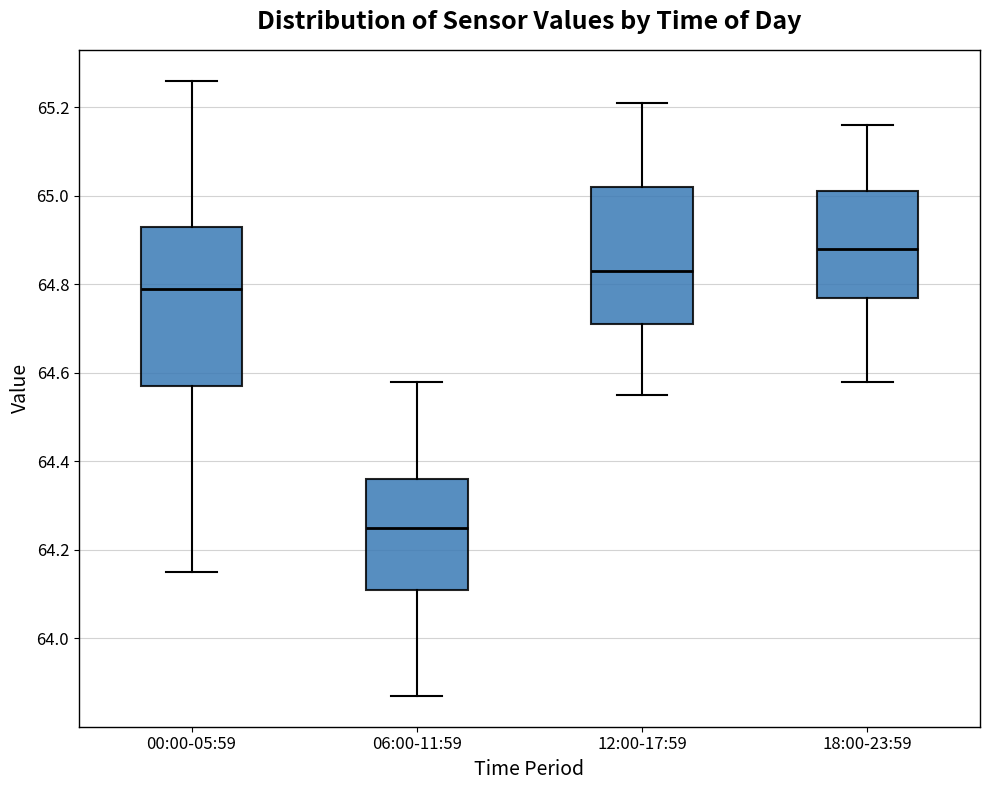

Where does the median line of the box for 06:00-11:59 sit on the y-axis? The values are not printed on the chart, so give them approximately, as read against the axis.

64.26